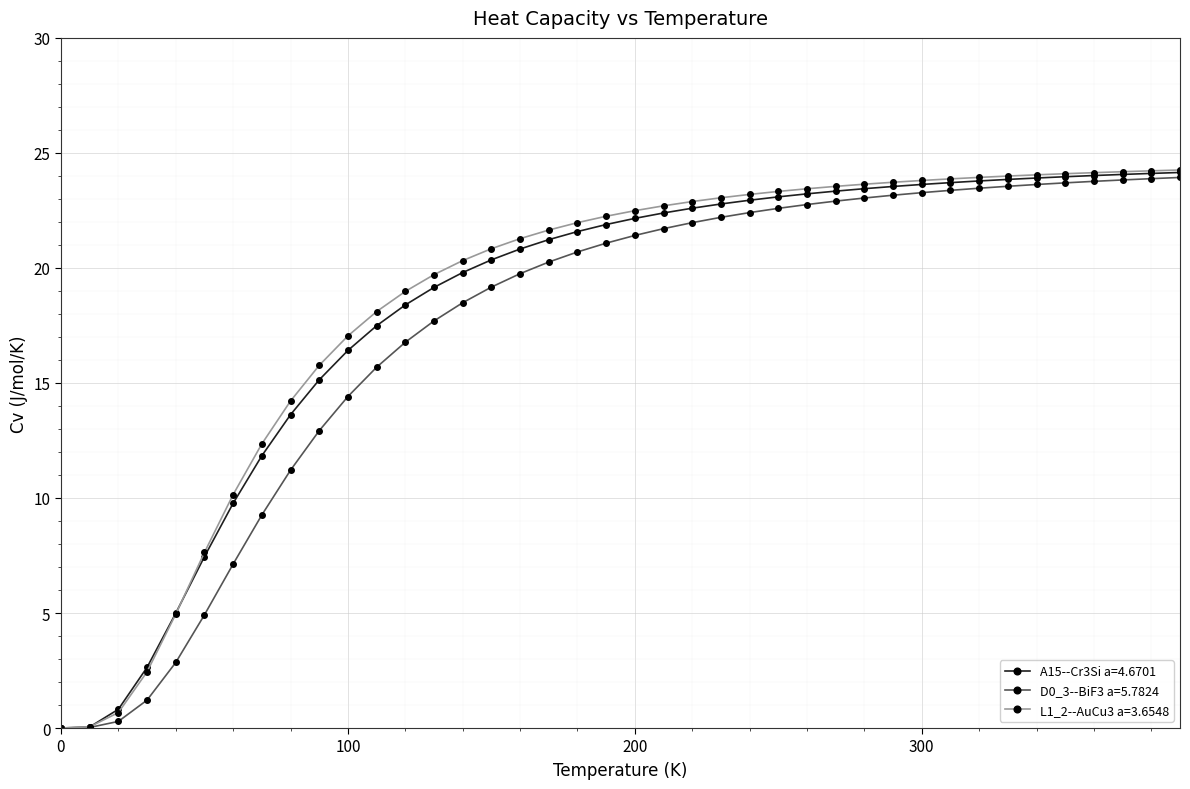

How many series are shown in this chart?

3